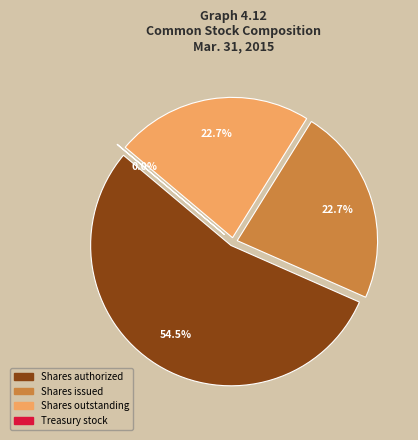

To the nearest percent, what percentage of the pie is Common stock, shares authorized?

55%